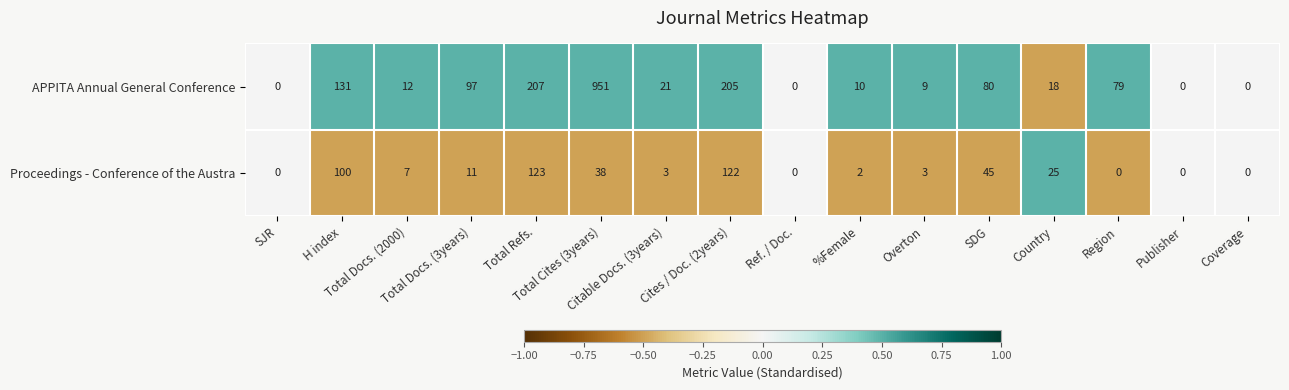

What is the difference between the maximum and minimum values in the Proceedings - Conference of the Austra series?

123